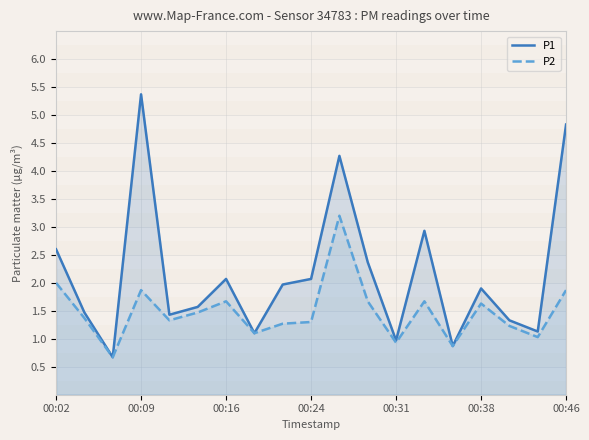

True or false: P2 and P1 intersect in this chart.

False